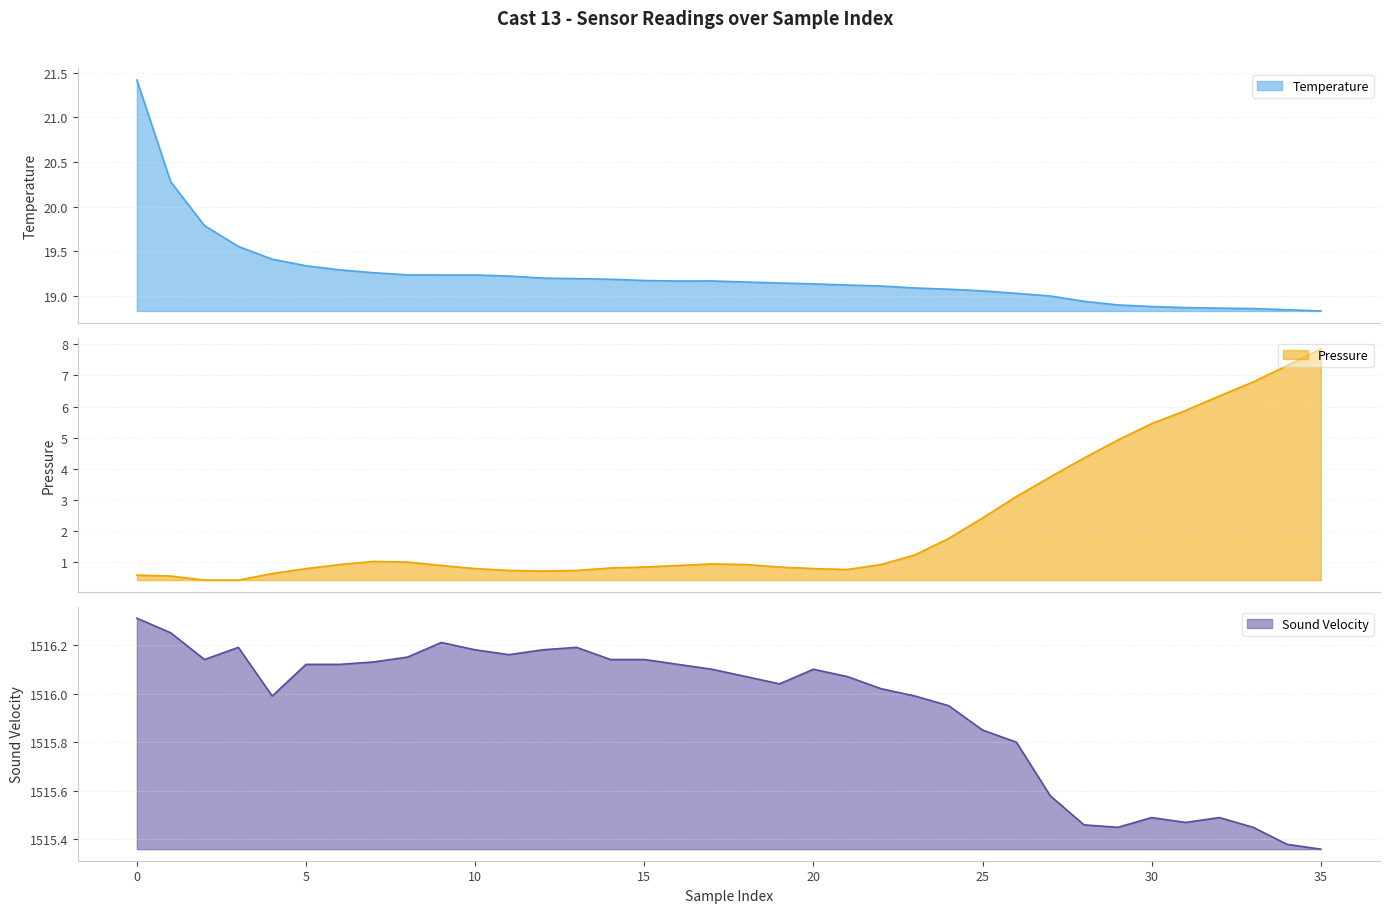

True or false: Temperature and Sound Velocity intersect in this chart.

False